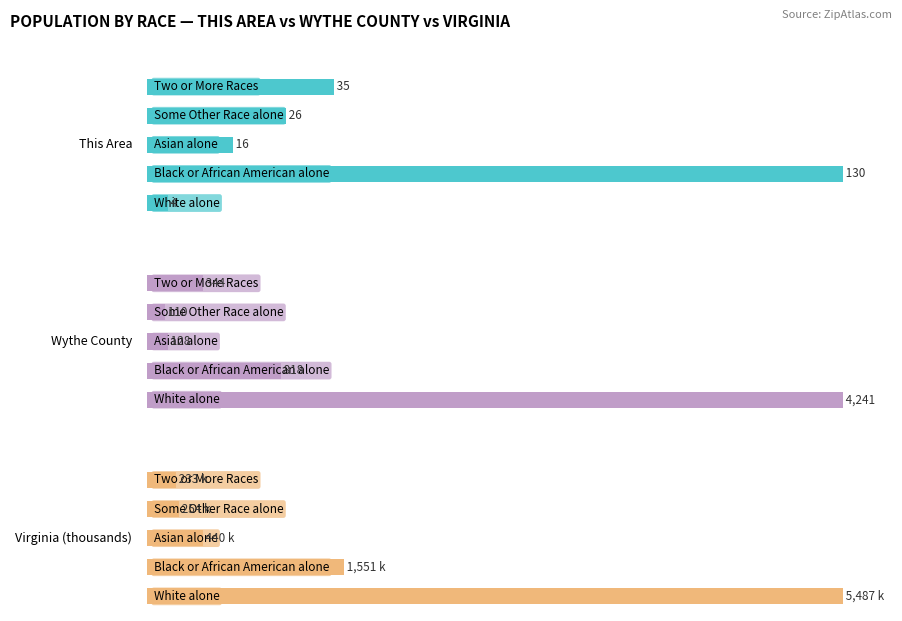

Reading left to right, what are all the values shown in this chart?

This Area: 0=4.0	1=130.0	2=16.0	3=26.0	4=35.0
Wythe County: 0=4241.0	1=818.0	2=128.0	3=110.0	4=344.0
Virginia (thousands): 0=5486.9	1=1551.4	2=439.9	3=254.3	4=233.4